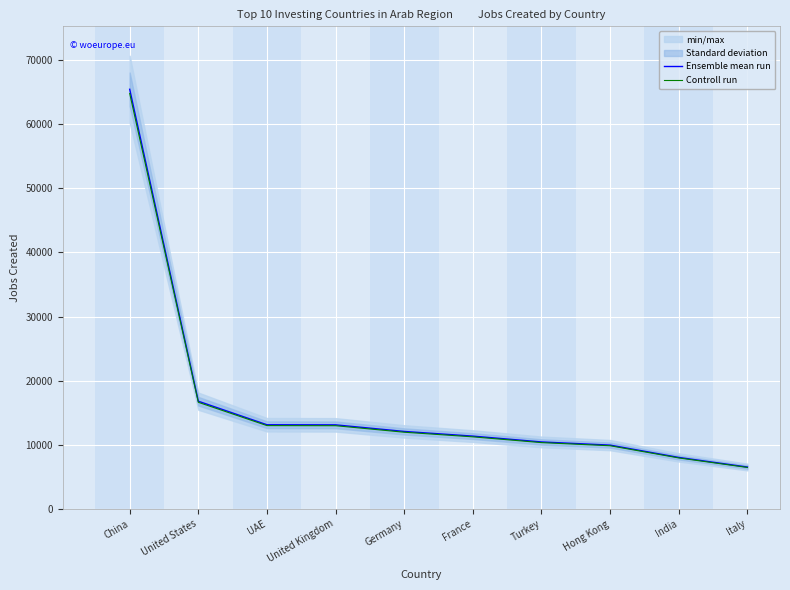

Is it true that Controll run equals 18837.8 at UAE?

False